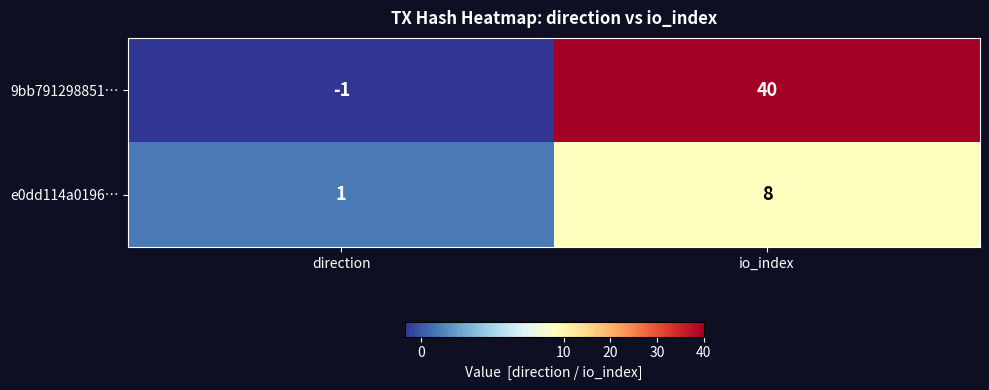

Which label corresponds to the smallest value in the chart?

direction